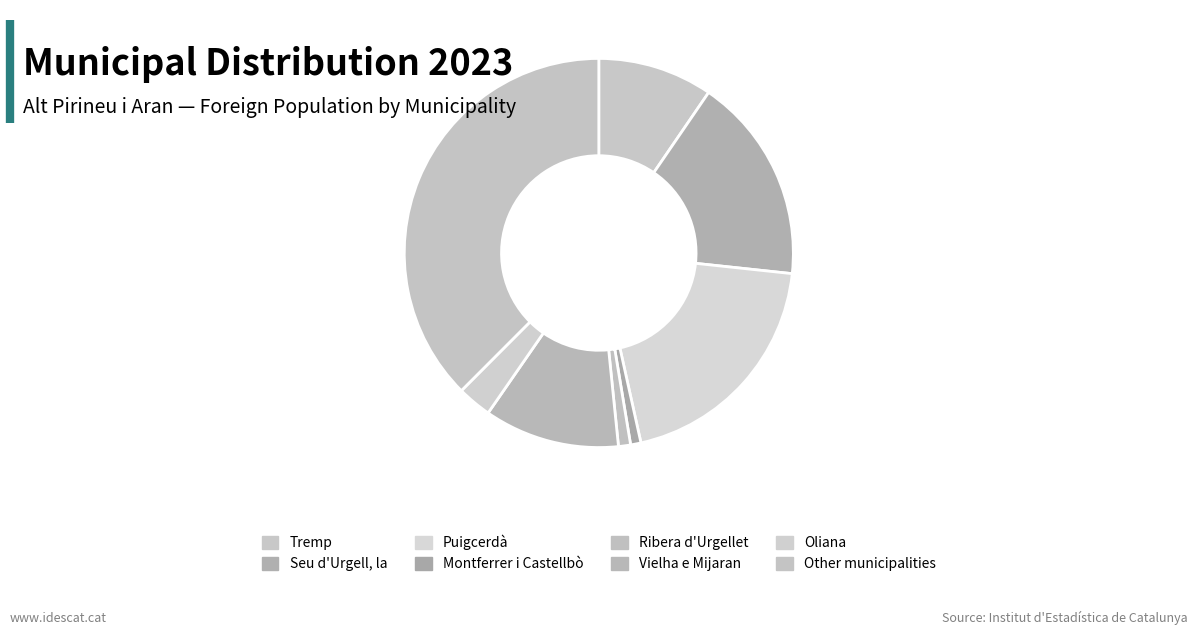

Approximately how many times larger is the value at Tremp compared to Vielha e Mijaran?

0.8